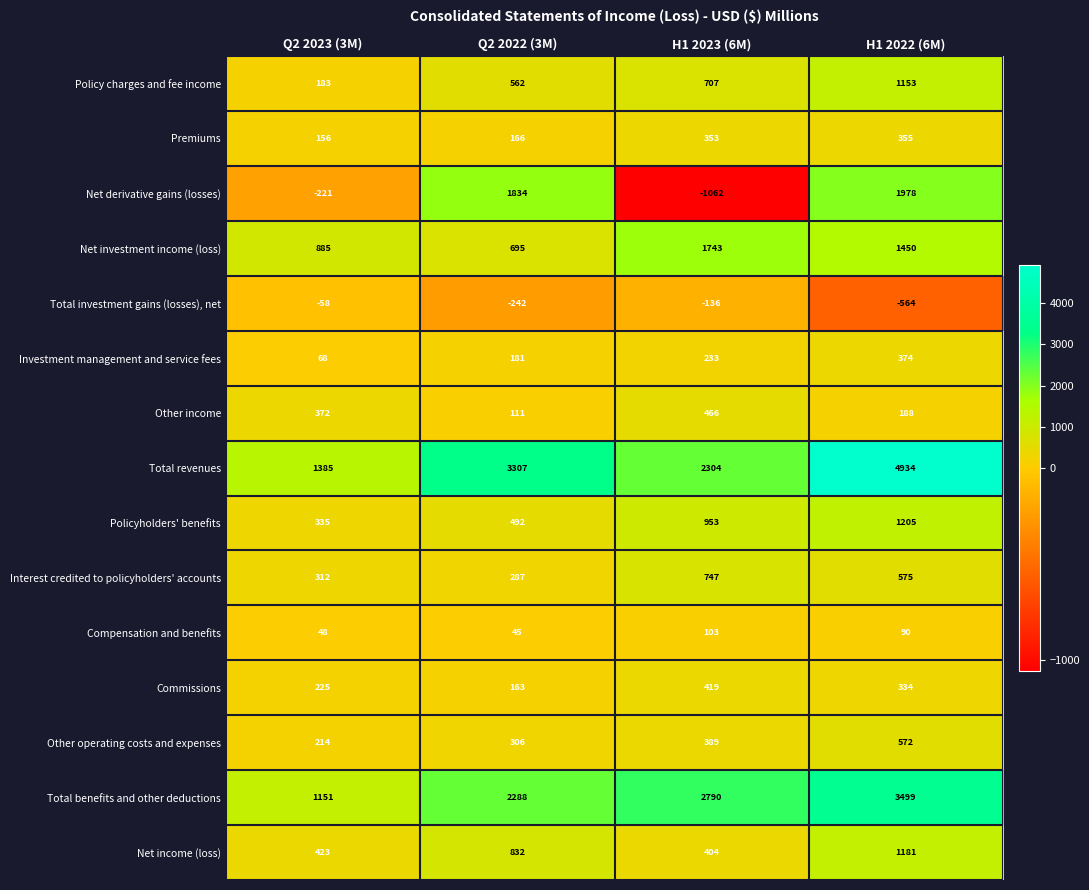

Which category has the lowest value across all series?

H1 2023 (6M)